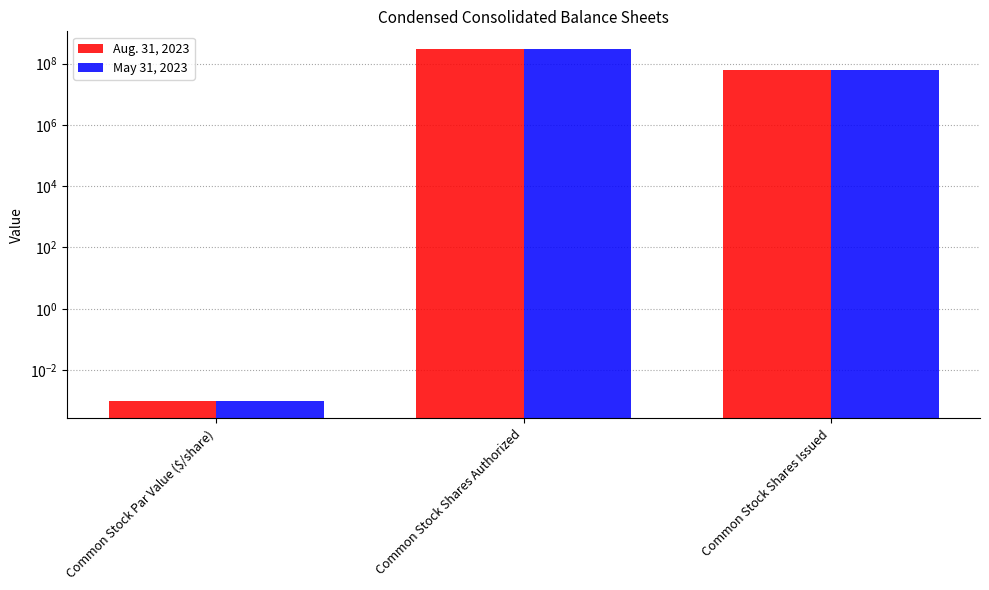

Reading left to right, transcribe all the data shown in this chart.

Aug. 31, 2023: 0.0	300000000.0	62923063.0
May 31, 2023: 0.0	300000000.0	62923063.0